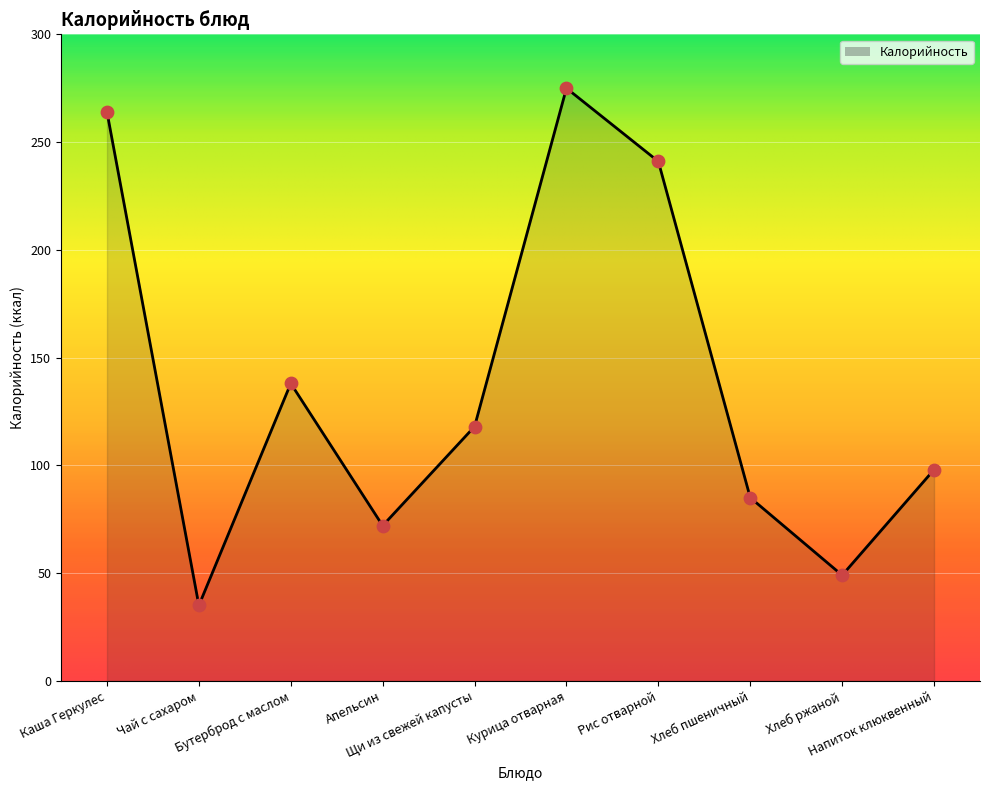

What is the change in value from Апельсин to Хлеб ржаной?

-23